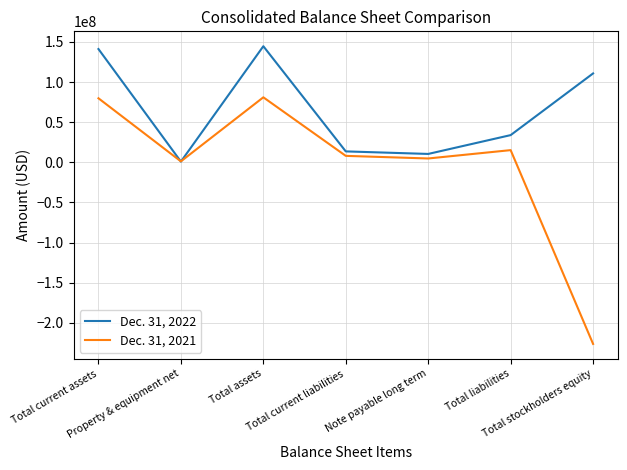

Where do Dec. 31, 2021 and Dec. 31, 2022 first cross each other?

Total current assets and Property & equipment net